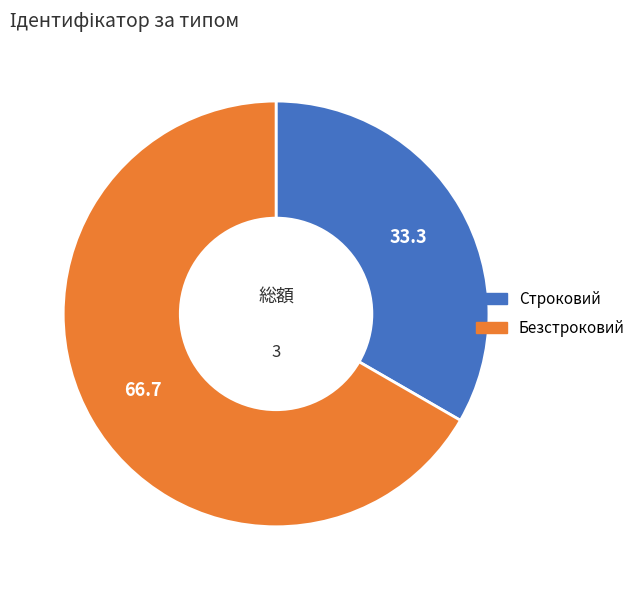

Count the number of slices in the pie.

2